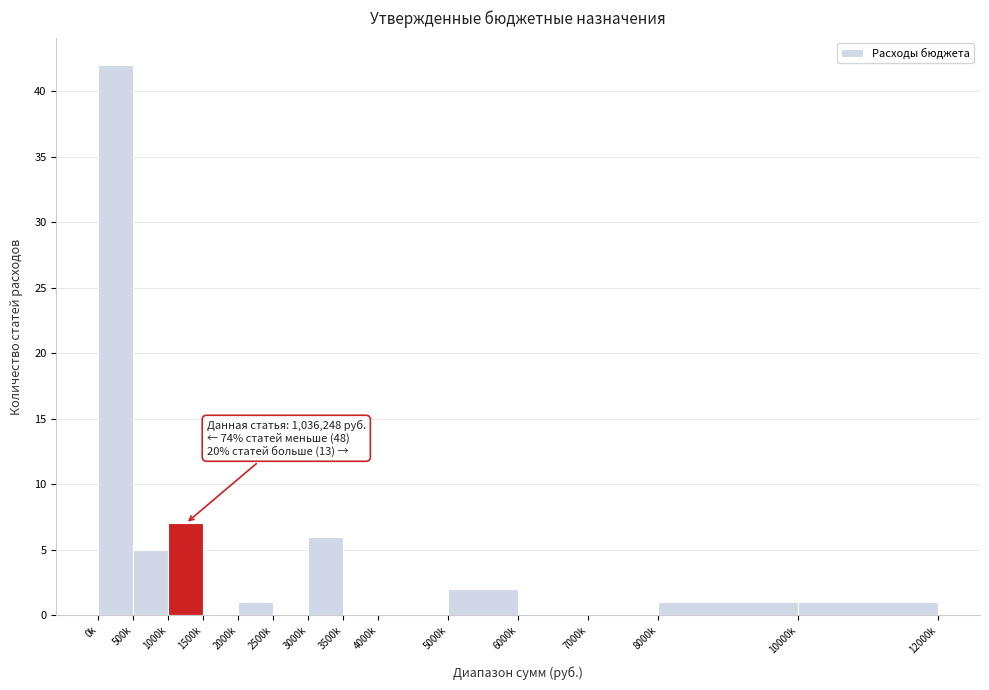

Reading left to right, list all the values displayed in this chart.

0k=42	500k=5	1000k=7	1500k=0	2000k=1	2500k=0	3000k=6	3500k=0	4000k=0	5000k=2	6000k=0	7000k=0	8000k=1	10000k=1